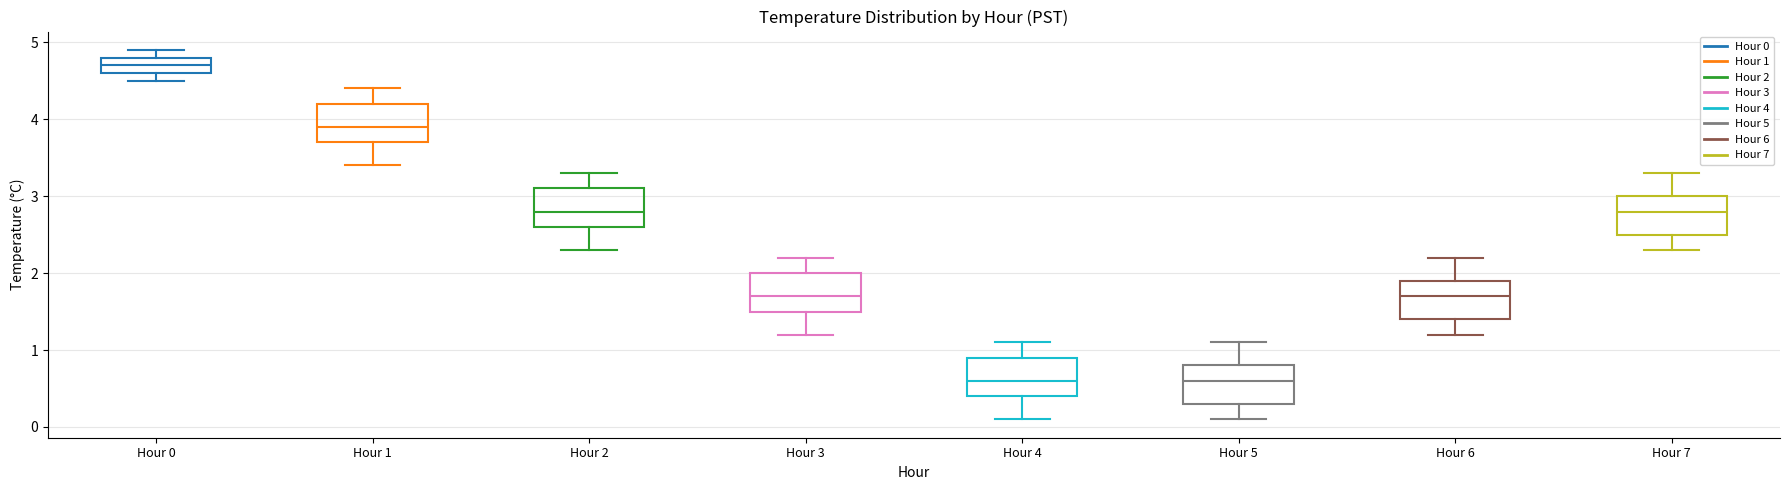

Reading left to right, read every box against the y-axis: the position of its median line, the range the box covers, and the ends of its whiskers. The values are not printed on the chart, so give them approximately, as read against the axis.

Hour 0: median 4.7, box 4.6 to 4.8, whiskers 4.5 to 4.9
Hour 1: median 3.9, box 3.7 to 4.2, whiskers 3.4 to 4.4
Hour 2: median 2.8, box 2.6 to 3.1, whiskers 2.3 to 3.3
Hour 3: median 1.7, box 1.5 to 2.0, whiskers 1.2 to 2.2
Hour 4: median 0.6, box 0.4 to 0.9, whiskers 0.1 to 1.1
Hour 5: median 0.6, box 0.3 to 0.8, whiskers 0.1 to 1.1
Hour 6: median 1.7, box 1.4 to 1.9, whiskers 1.2 to 2.2
Hour 7: median 2.8, box 2.5 to 3.0, whiskers 2.3 to 3.3